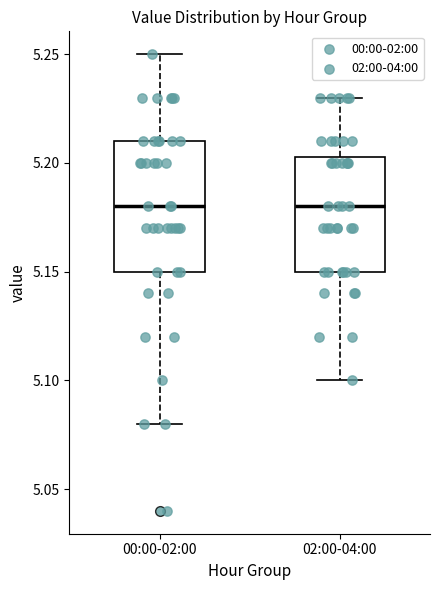

Reading left to right, read every box against the y-axis: the position of its median line, the range the box covers, and the ends of its whiskers. The values are not printed on the chart, so give them approximately, as read against the axis.

00:00-02:00: median 5.180, box 5.150 to 5.210, whiskers 5.080 to 5.250
02:00-04:00: median 5.180, box 5.150 to 5.205, whiskers 5.100 to 5.230